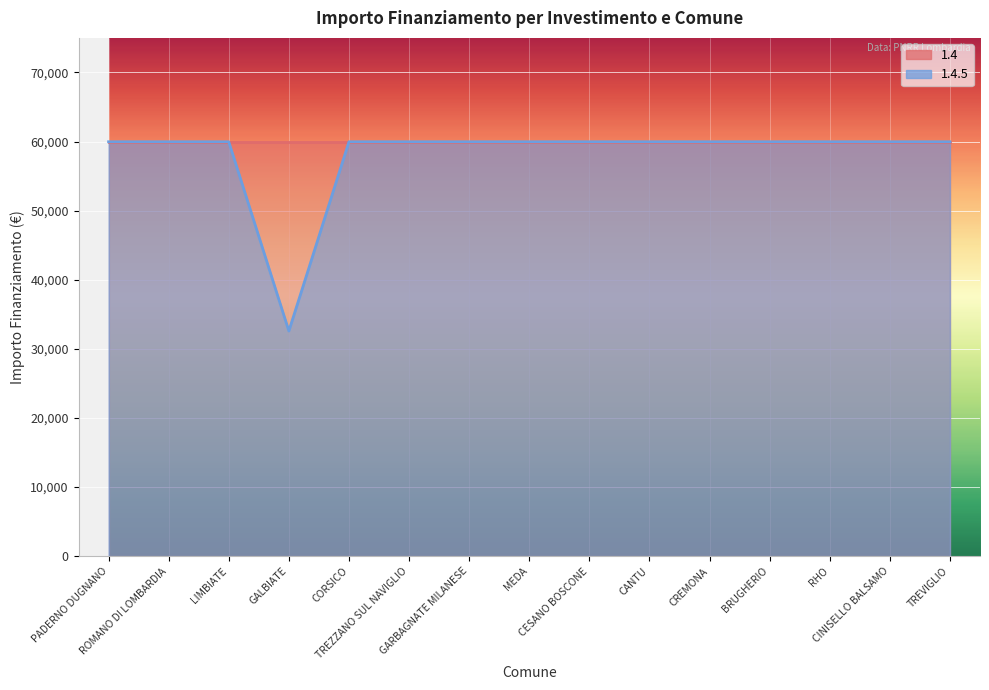

What is the label of the 15th point from the left?

TREVIGLIO